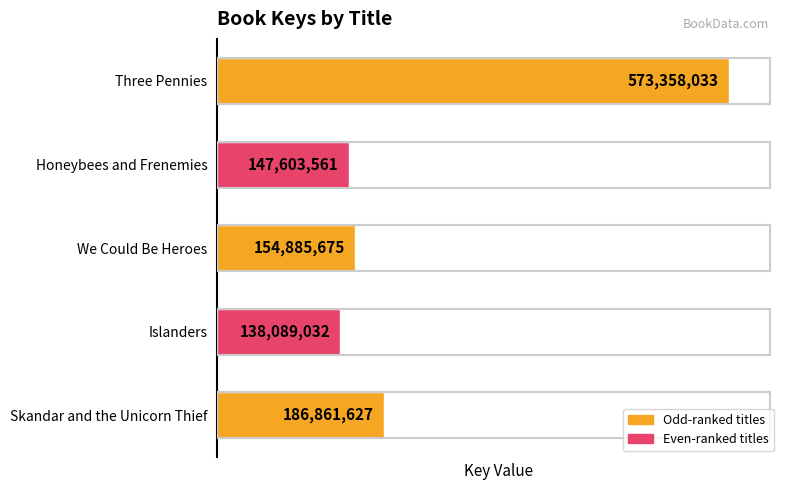

What is the average value?

240159586